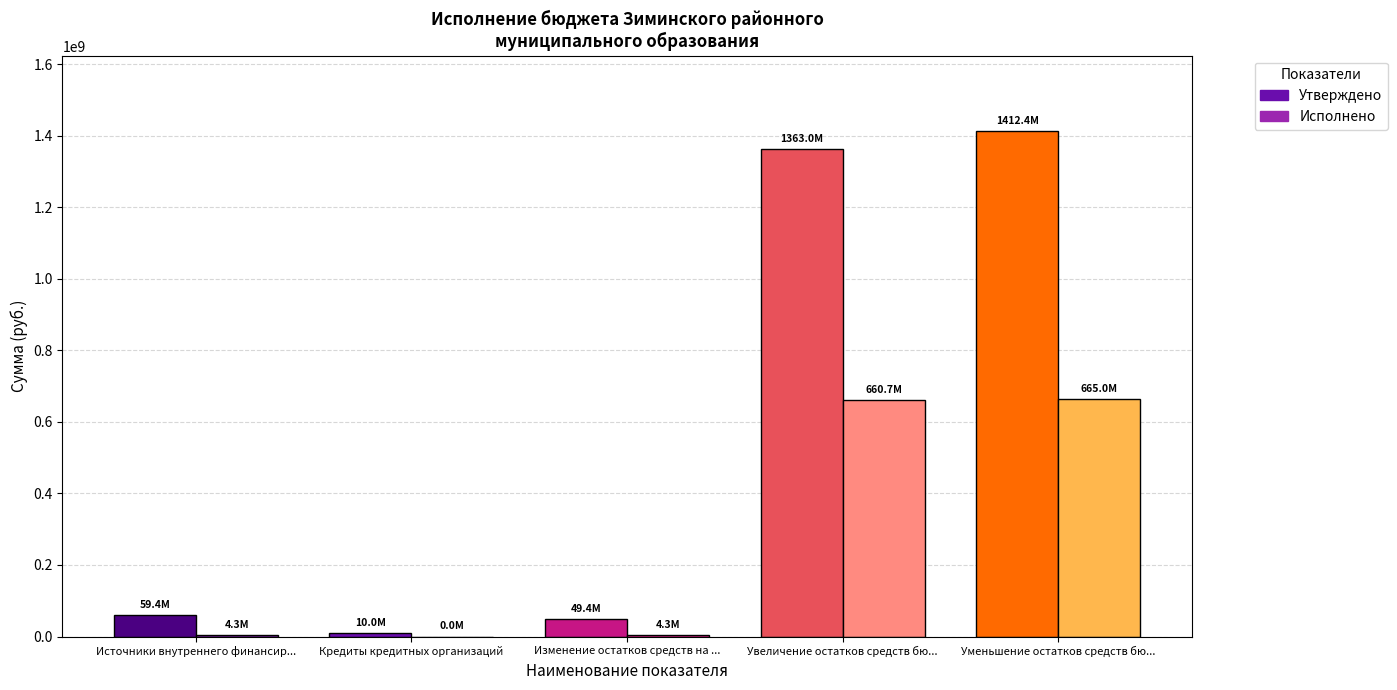

What is the total value across all series at Изменение остатков средств на счетах?

53686867.1